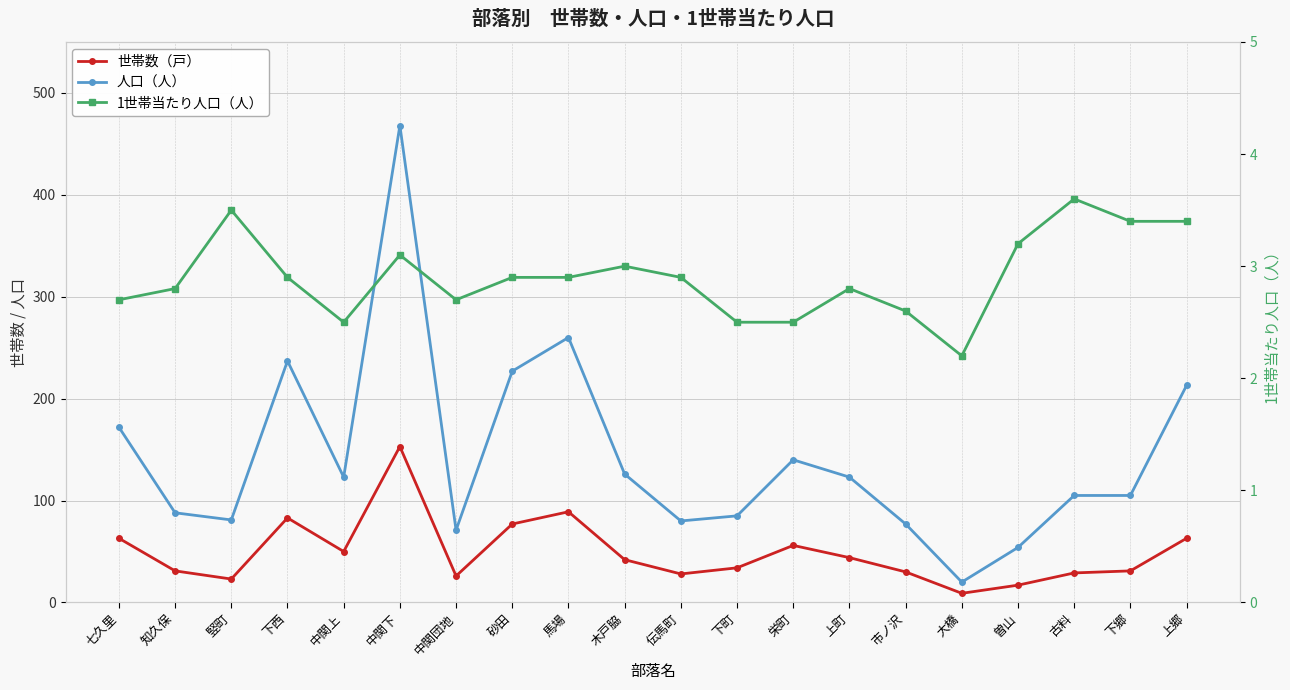

What is the greatest value displayed?

468.0